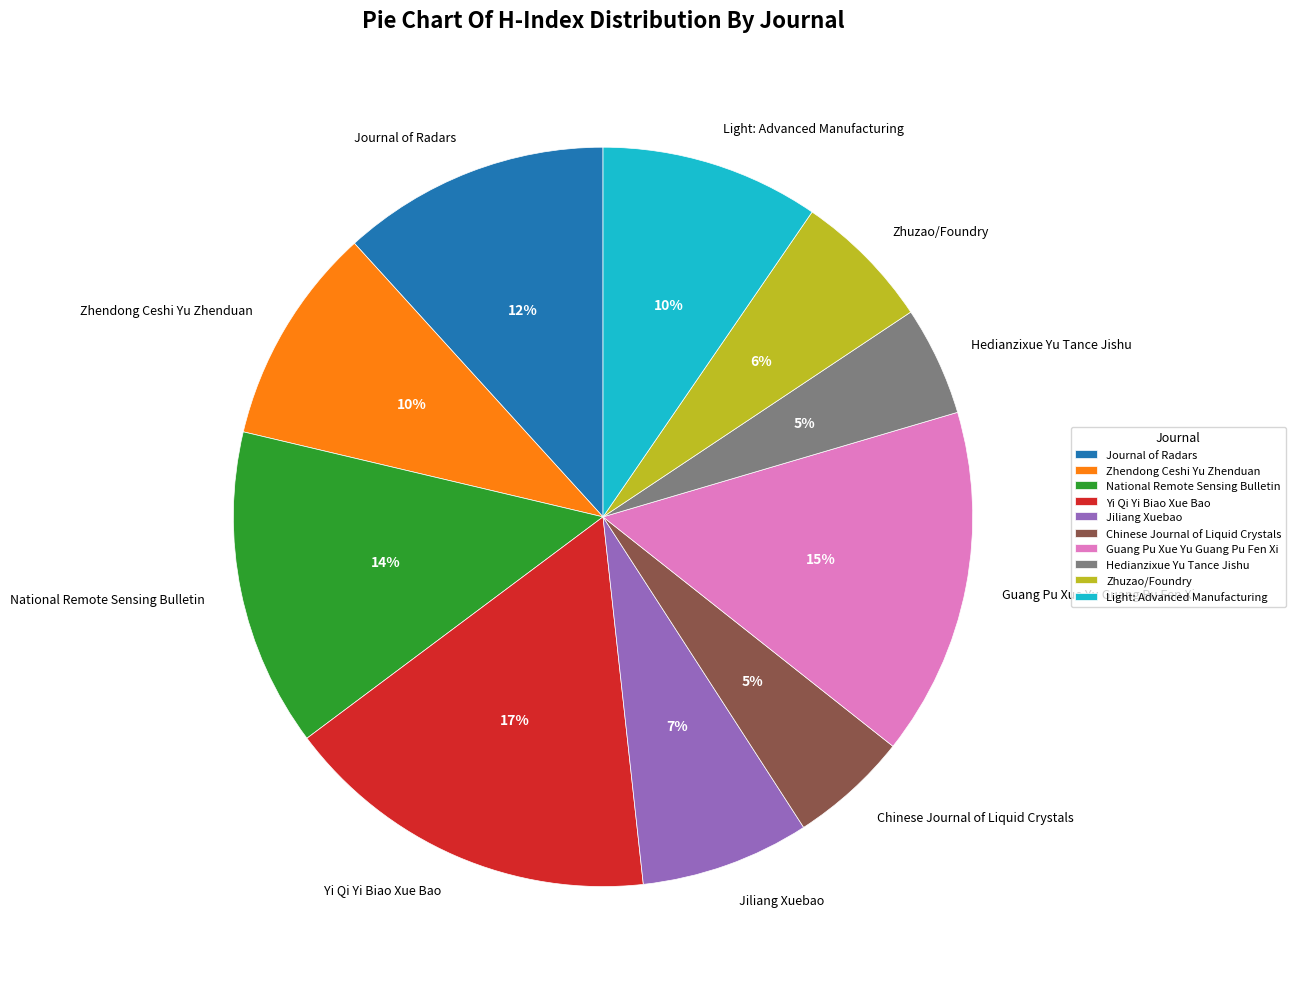

The Zhuzao/Foundry slice represents 6% of the pie. True or false?

True